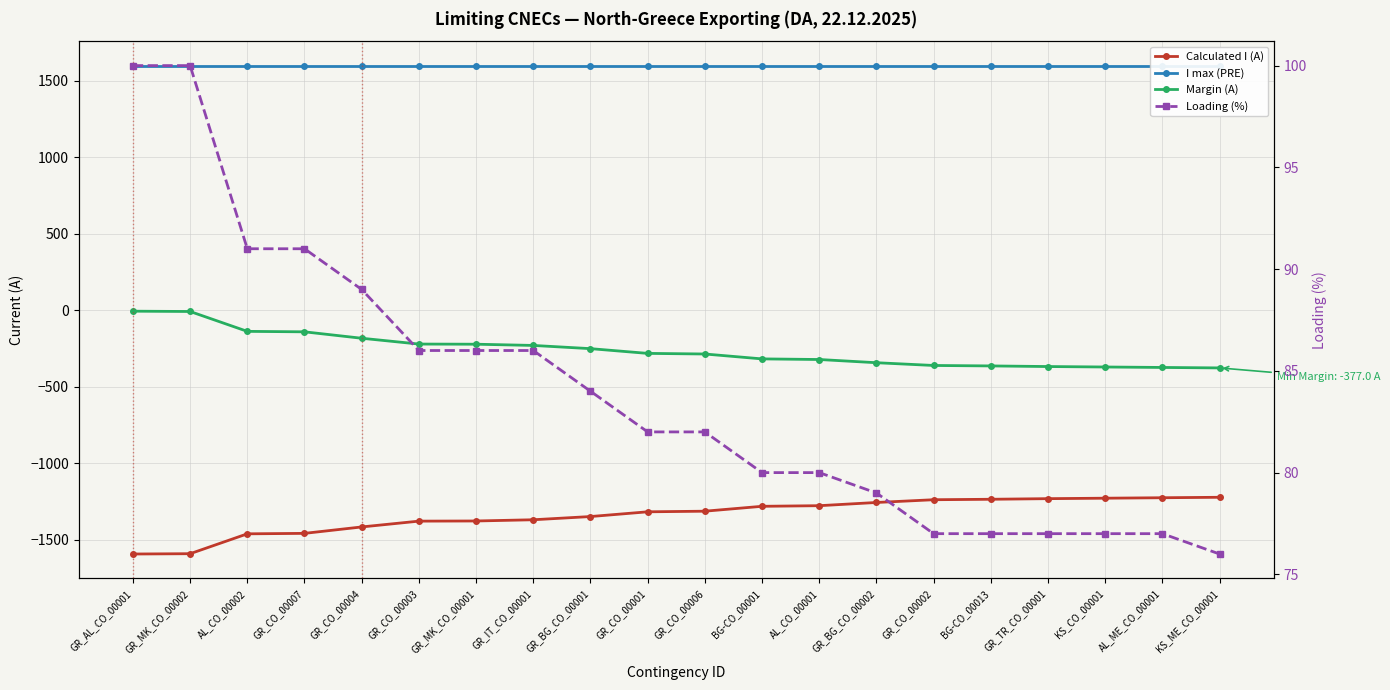

What is the maximum value for Margin (A)?

-6